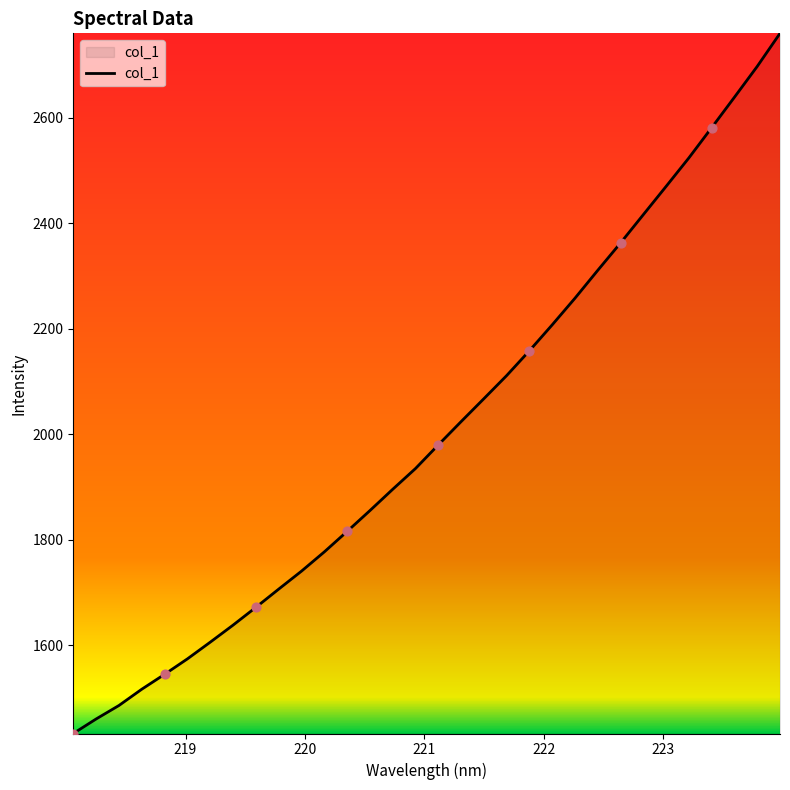

What is the maximum value shown in the chart?

2760.0